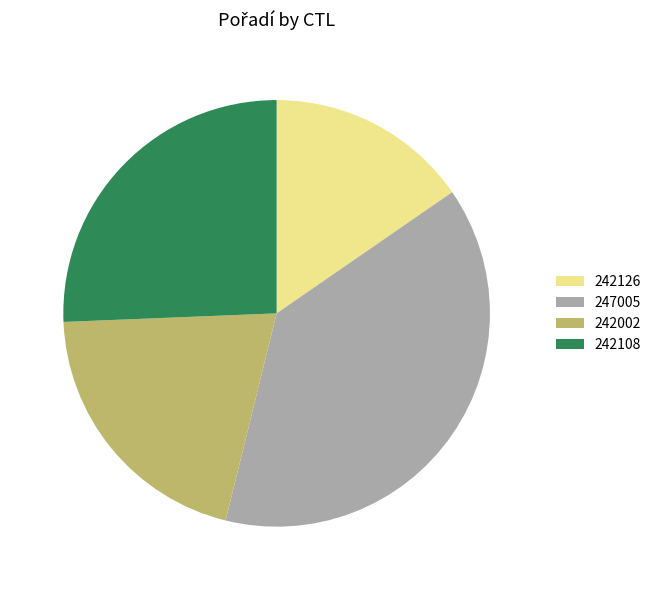

What is the ratio of the value at 247005 to the value at 242126?

2.5